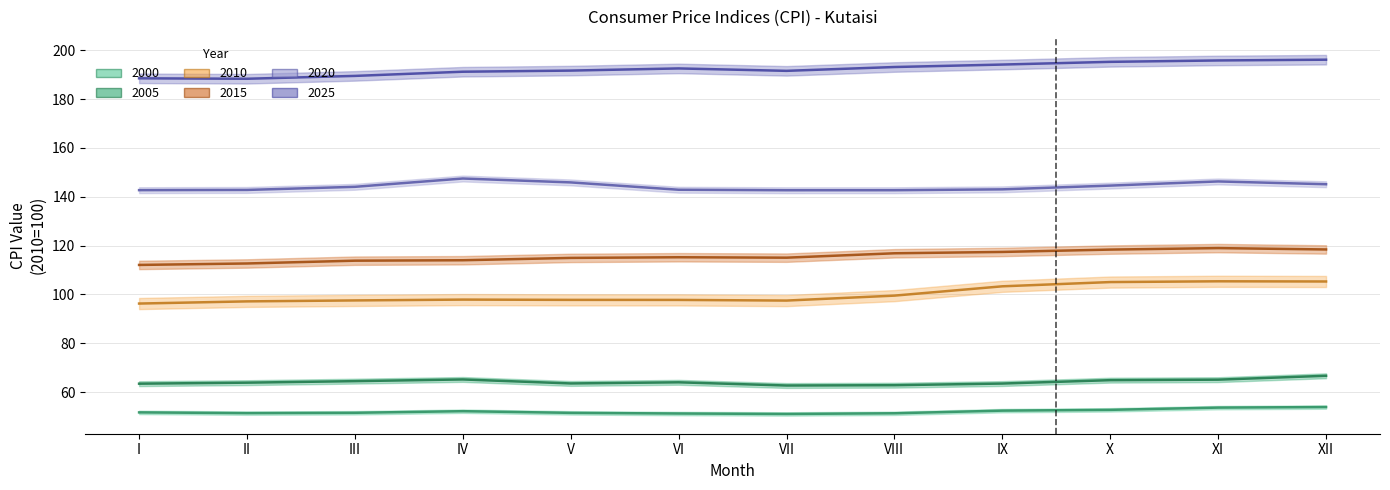

Where is 2015 nearest to the value 115?

VII